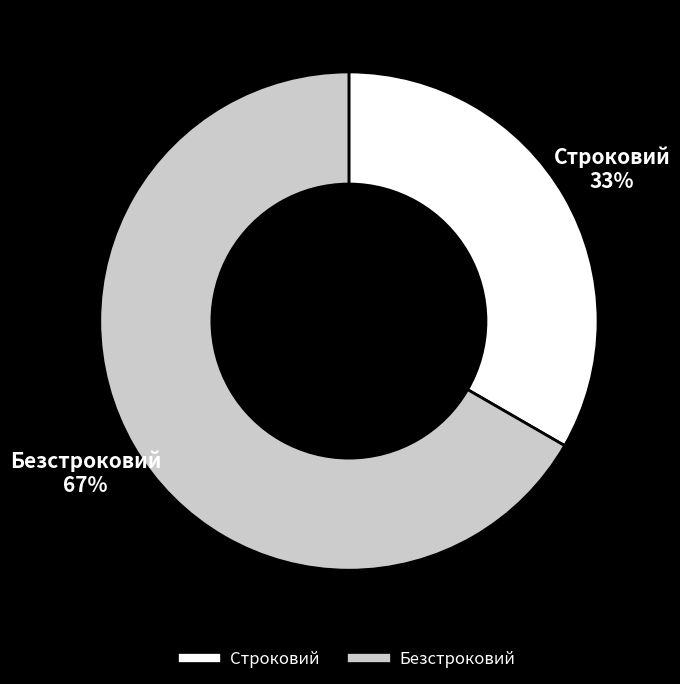

The Безстроковий slice represents 67% of the pie. True or false?

True